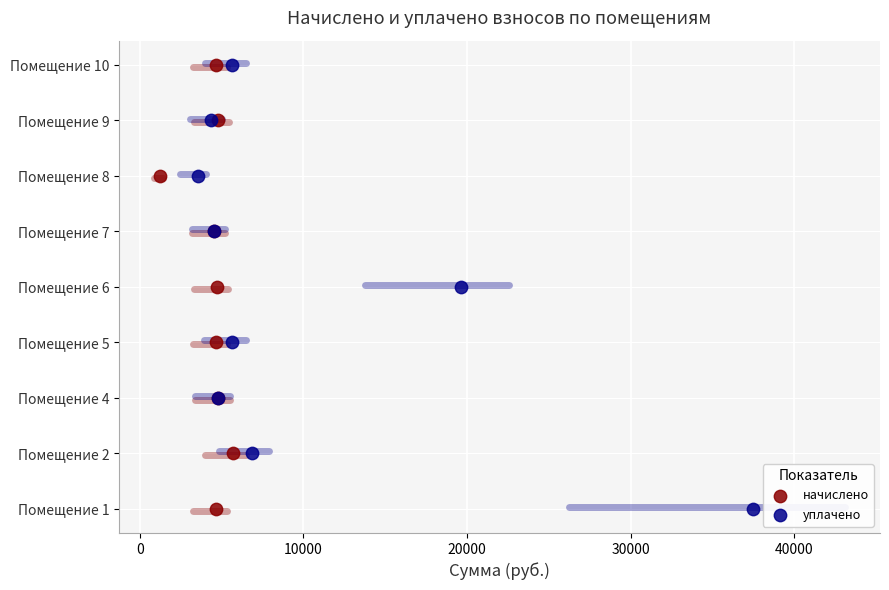

What are all the series names shown in the legend?

начислено, уплачено